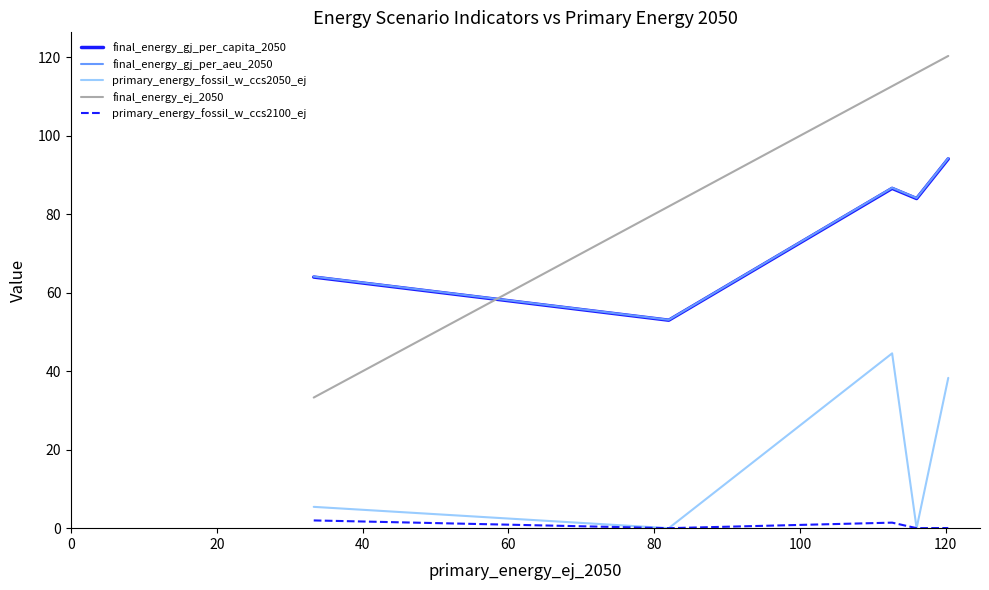

Which series has the widest spread of values?

final_energy_ej_2050